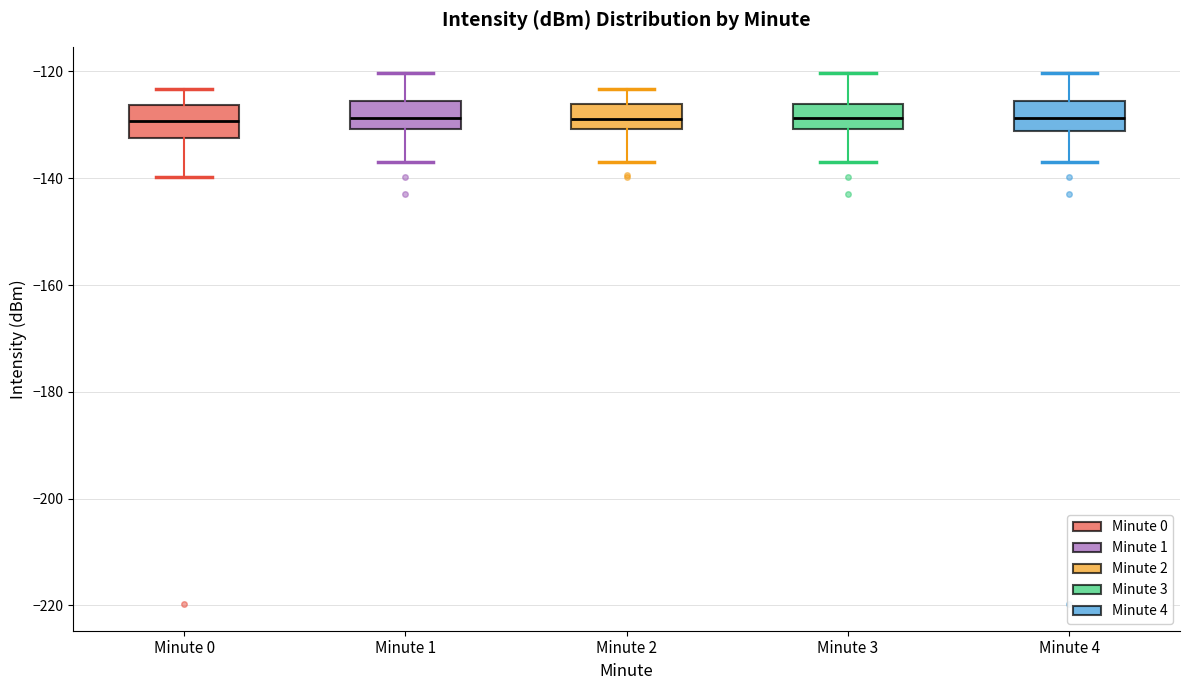

Reading left to right, transcribe this box plot: for each box, give where its median line is, the range the box spans, and where its two whiskers end, as read against the y-axis. The values are not printed on the chart, so give them approximately, as read against the axis.

Minute 0: median -130, box -132 to -126, whiskers -140 to -124
Minute 1: median -128, box -130 to -126, whiskers -138 to -120
Minute 2: median -128, box -130 to -126, whiskers -138 to -124
Minute 3: median -128, box -130 to -126, whiskers -138 to -120
Minute 4: median -128, box -132 to -126, whiskers -138 to -120